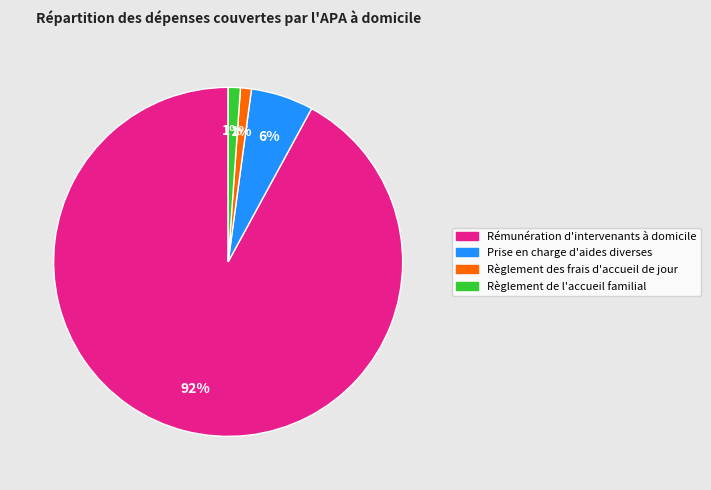

Which category has the biggest portion of the pie?

Rémunération d'intervenants à domicile